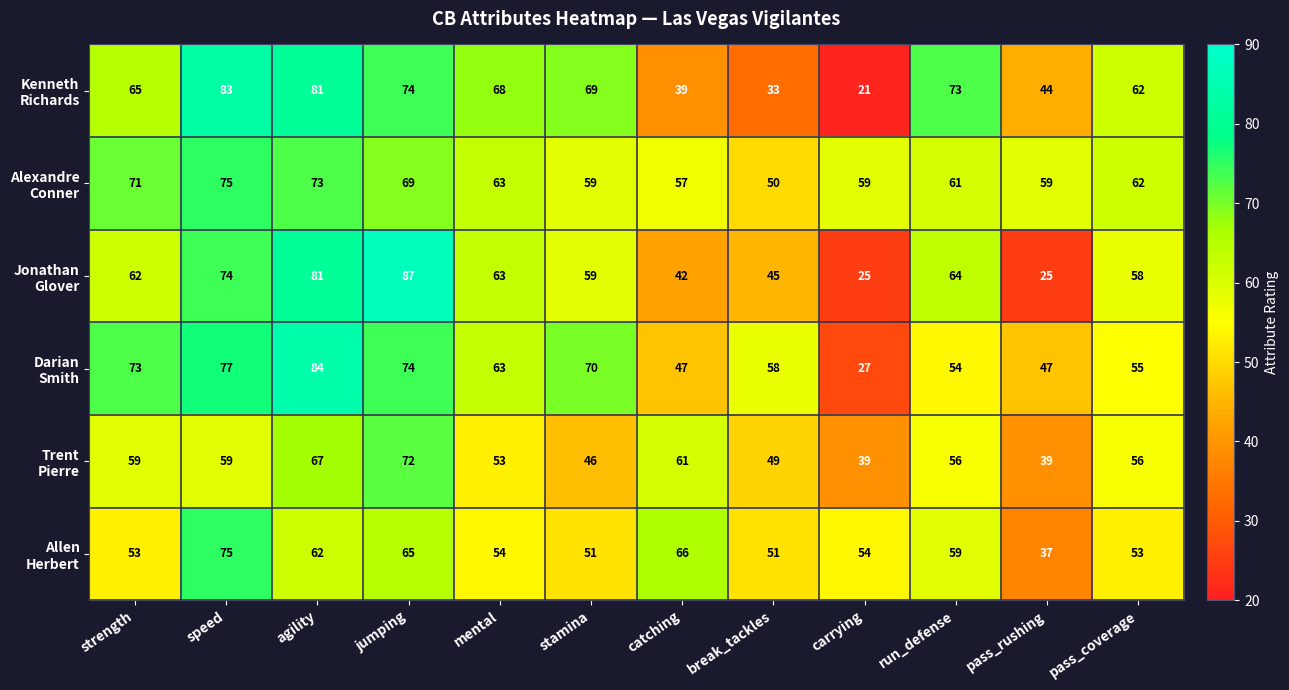

What is the total value across all series at mental?

364